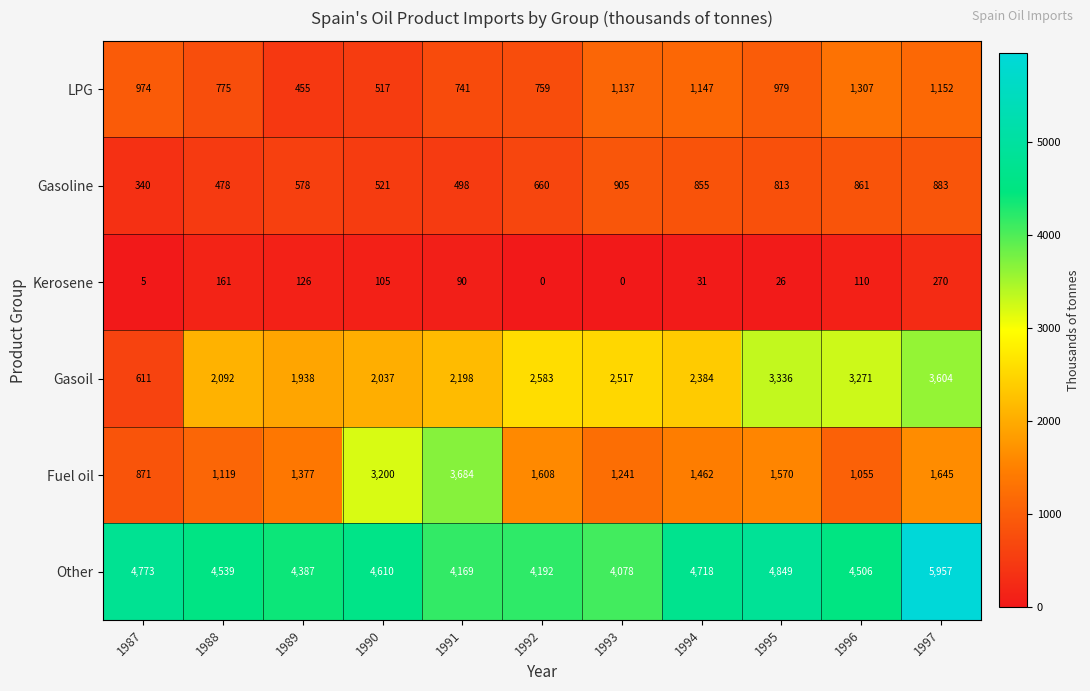

What is the difference between the Other values at 1995 and 1990?

239